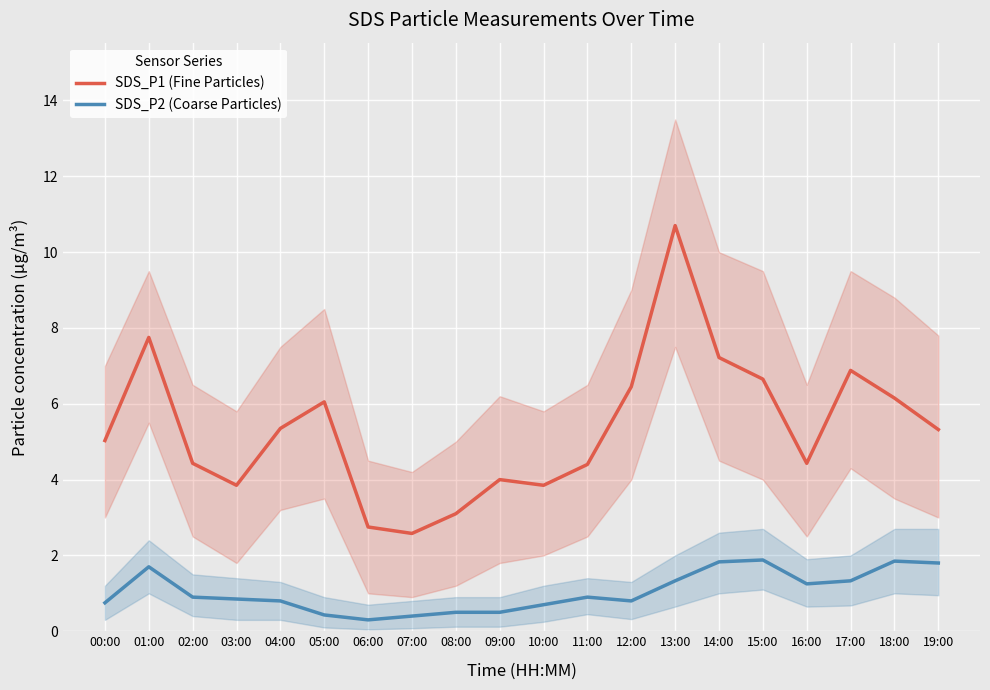

How many lines are shown in the chart?

2